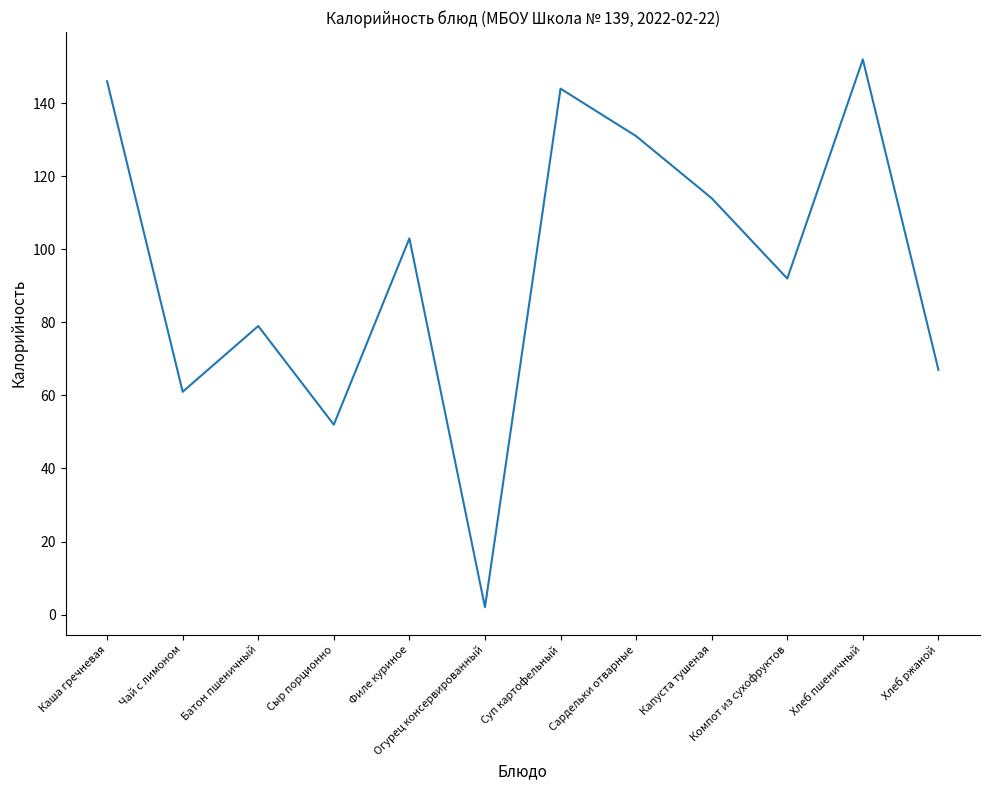

How many values are below 103?

6